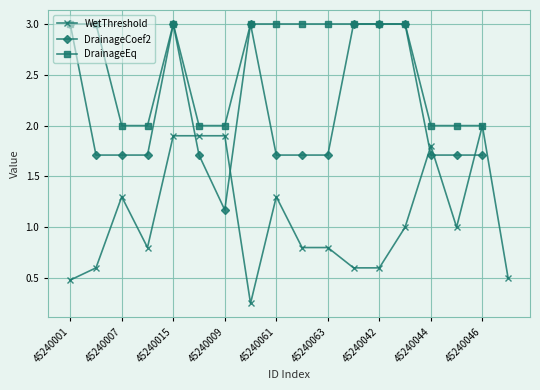

The WetThreshold series shows 2.0 at 45240046. True or false?

True